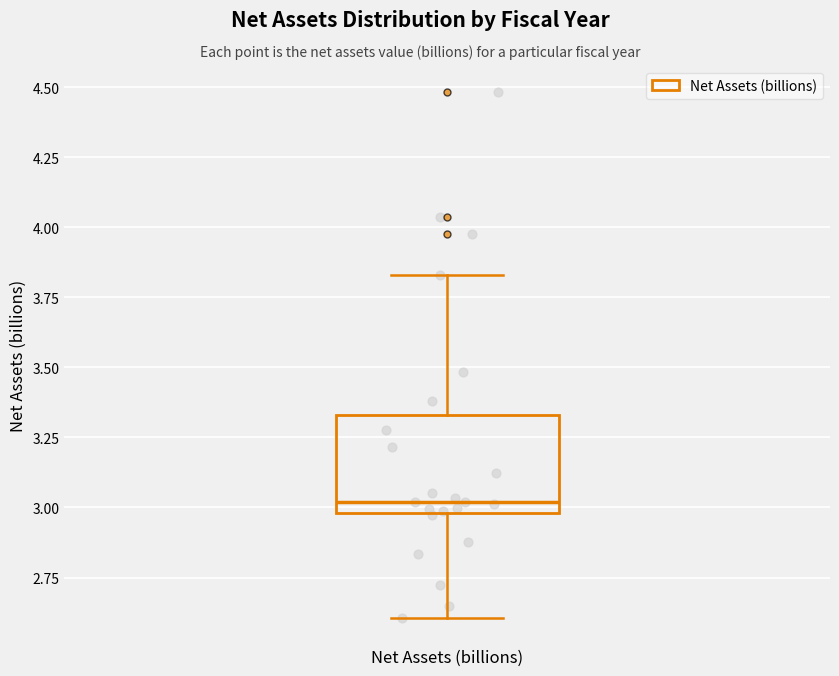

Where is the upper edge of the box for Net Assets (billions) on the y-axis? The values are not printed on the chart, so give them approximately, as read against the axis.

3.35